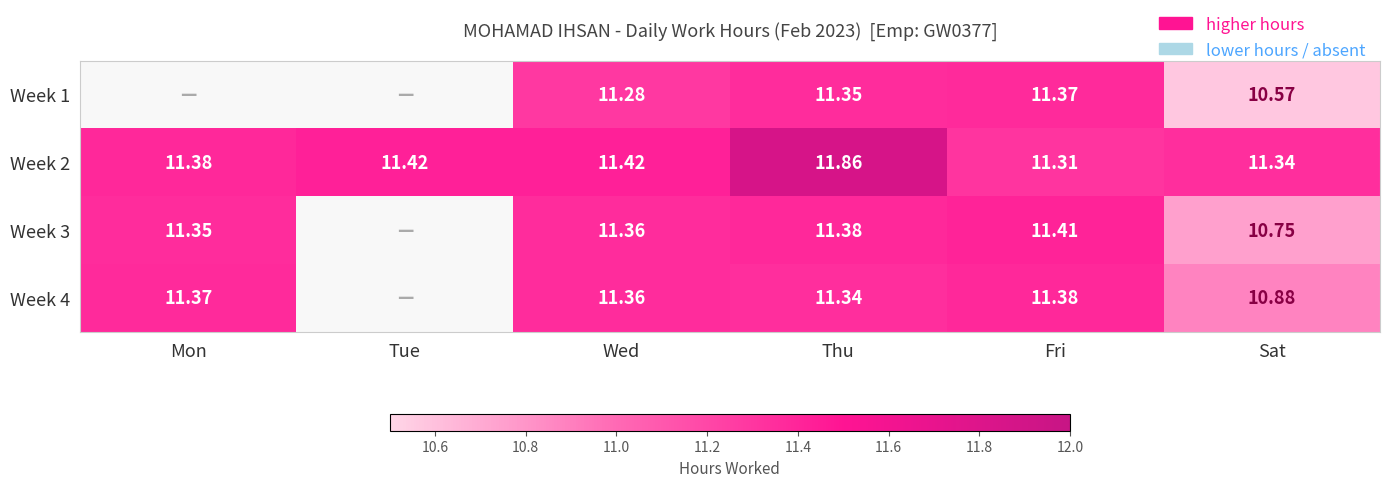

Where is Week 2 nearest to the value 11?

Fri